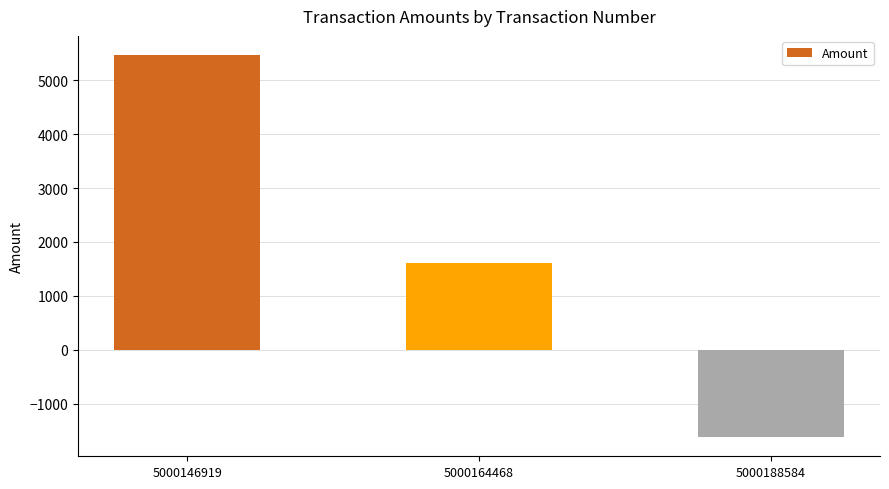

Count the values in the range -1618 to 5466.

3